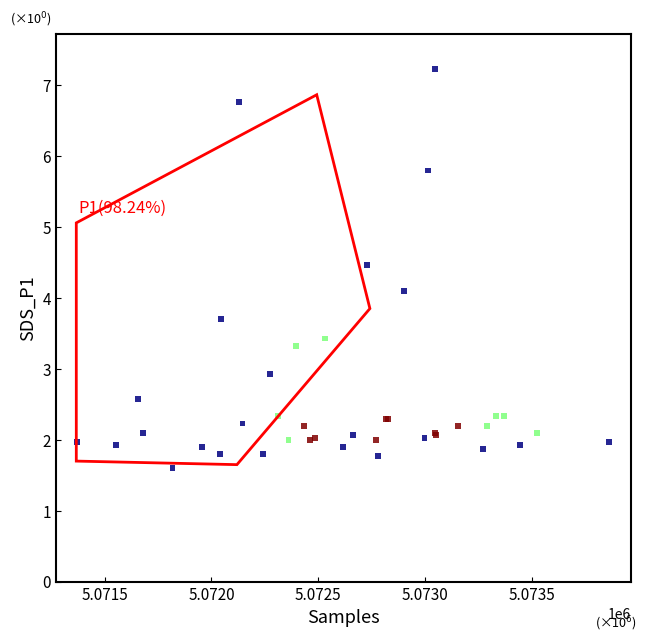

What Y value in the scatter plot is closest to 4?

4.1